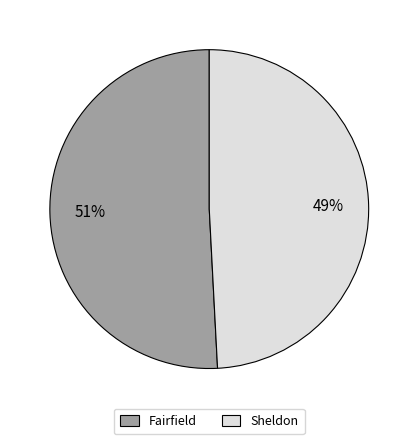

To the nearest percent, what is the difference between the largest and smallest slice percentages?

2%